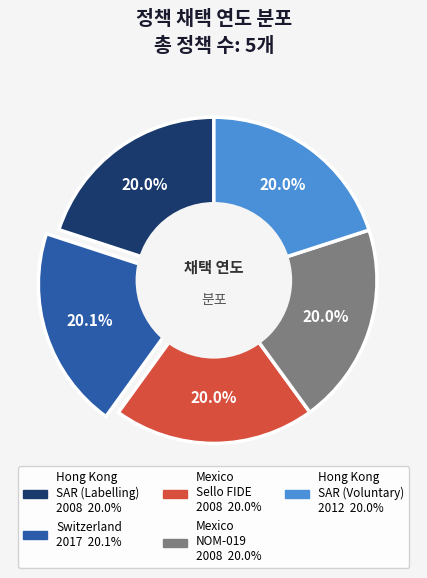

Is there any slice that represents more than half of the pie?

No